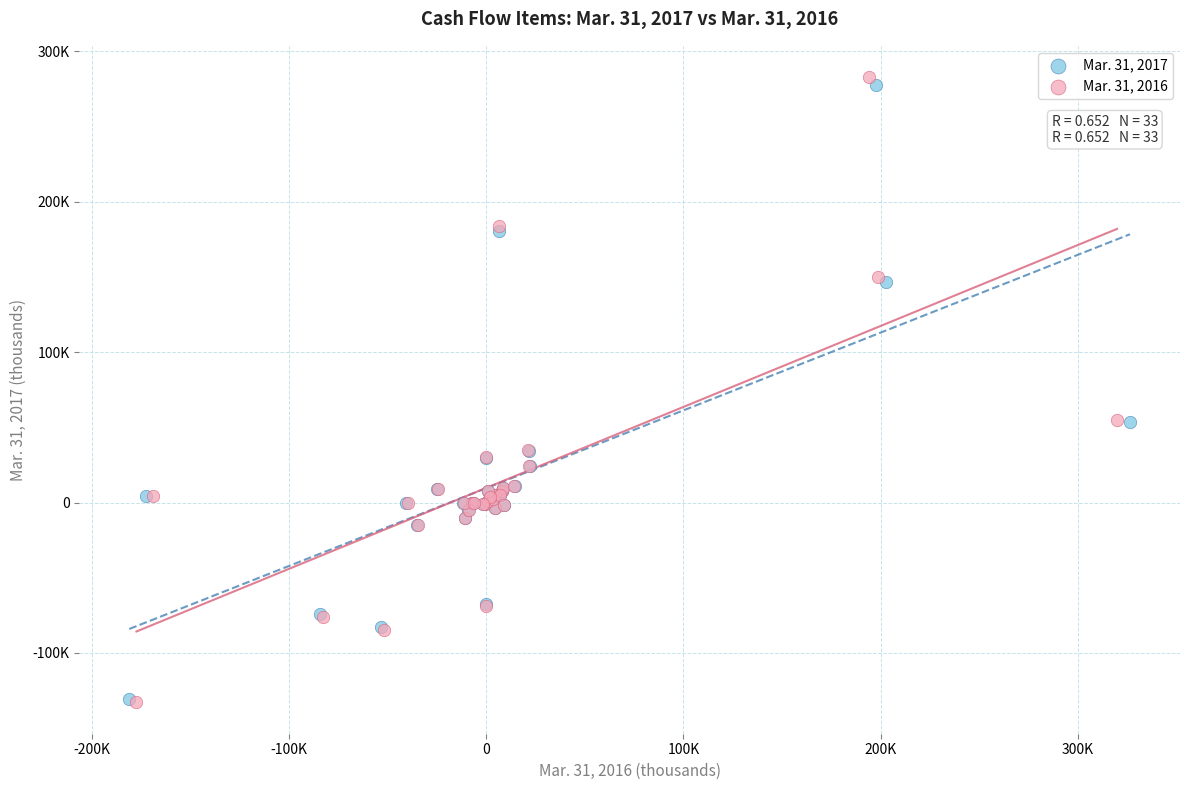

What are all the series names shown in the legend?

Mar. 31, 2017, Mar. 31, 2016